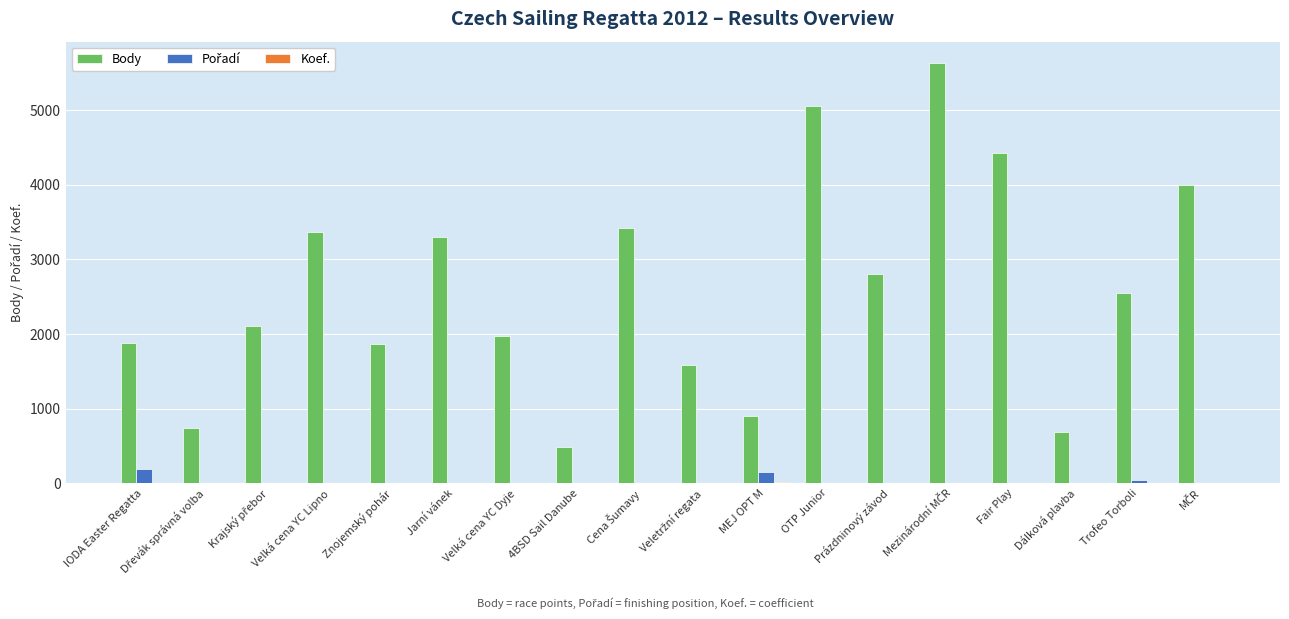

How many data points does each series have?

18